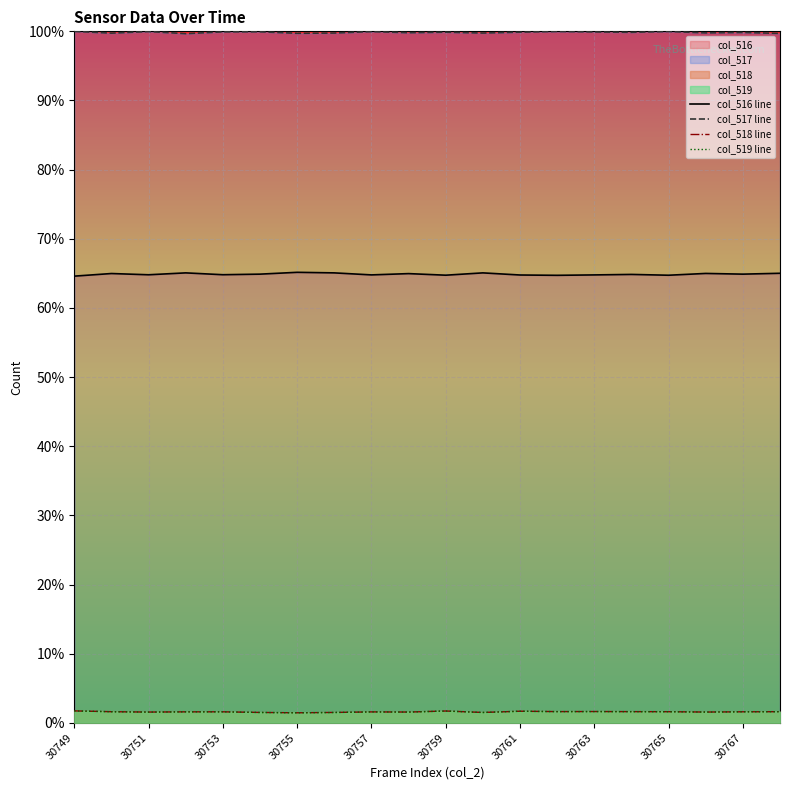

What is the minimum value for col_516 line?

64.6